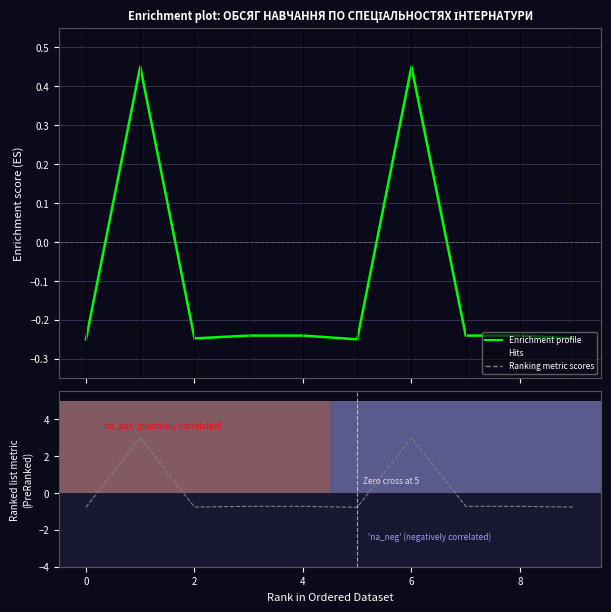

At which label is Ranking metric scores closest to 1?

6